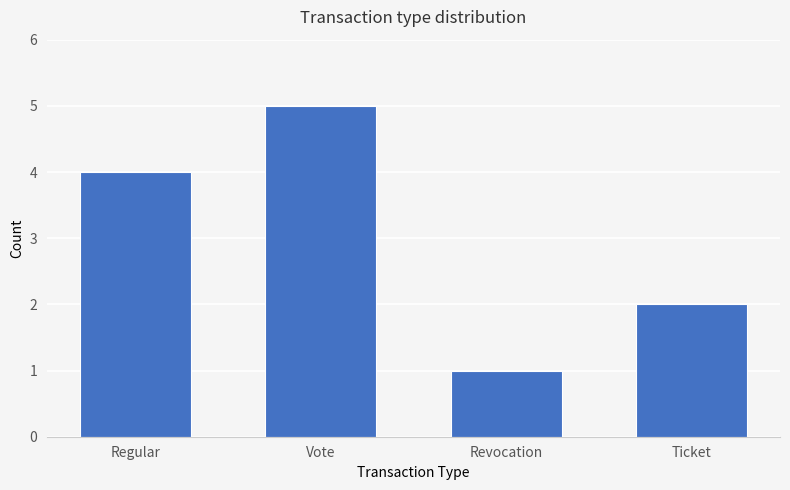

How many bars are there in total?

4